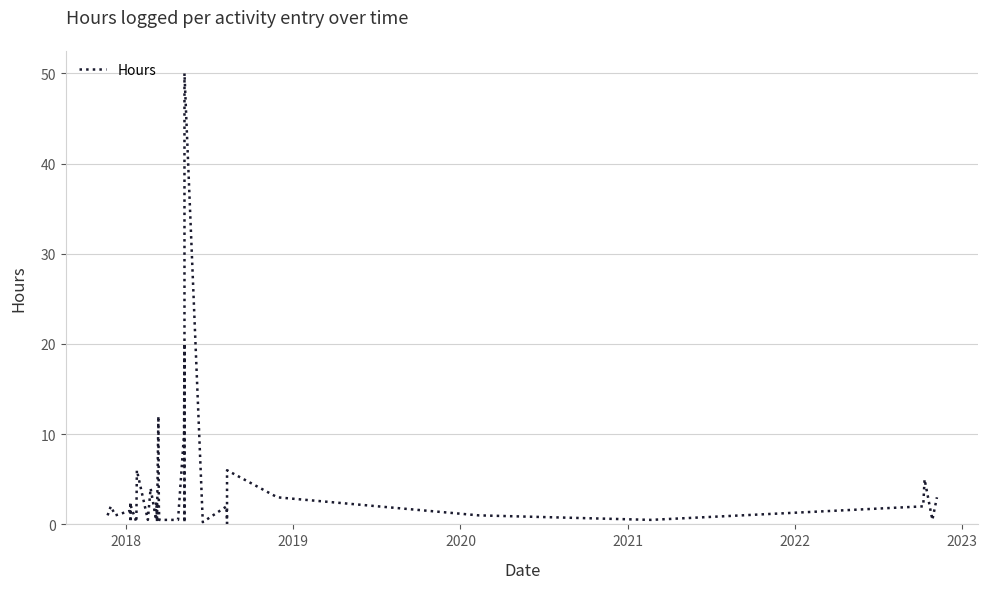

How many points are higher than both their immediate neighbors (excluding endpoints)?

12